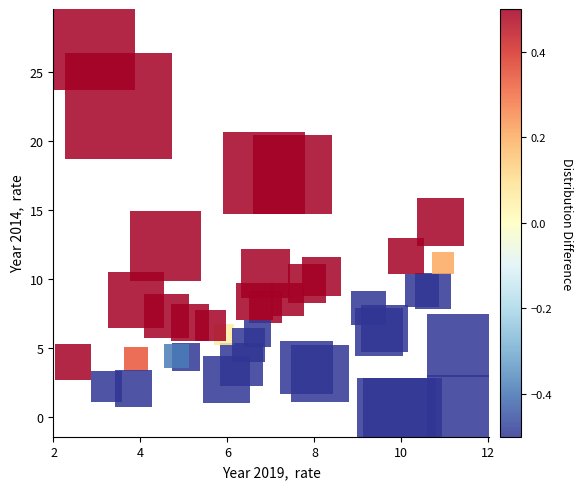

What is the range of X values (max minus min)?

9.1